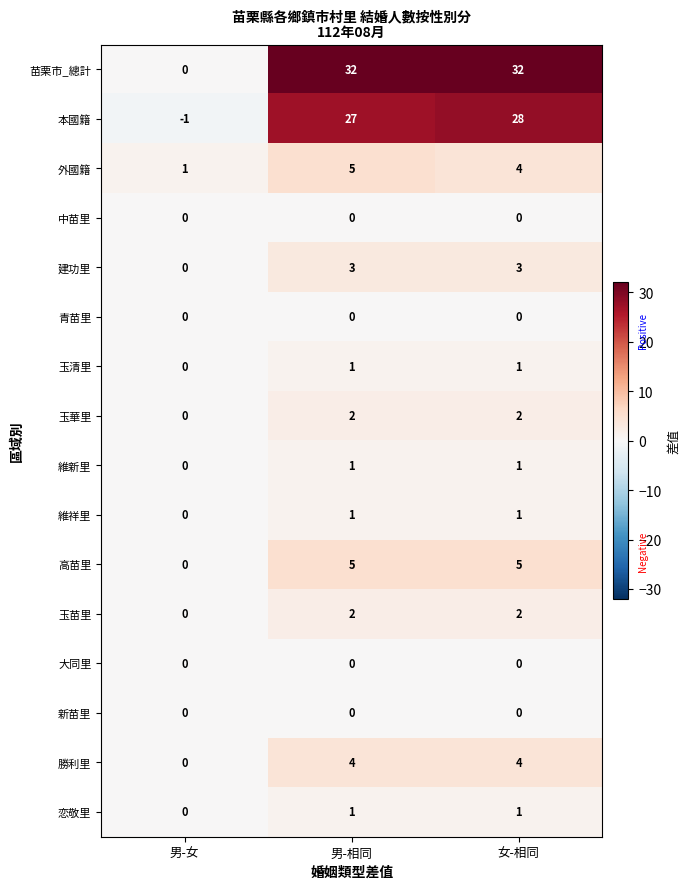

Which series has the widest spread of values?

苗栗市_總計